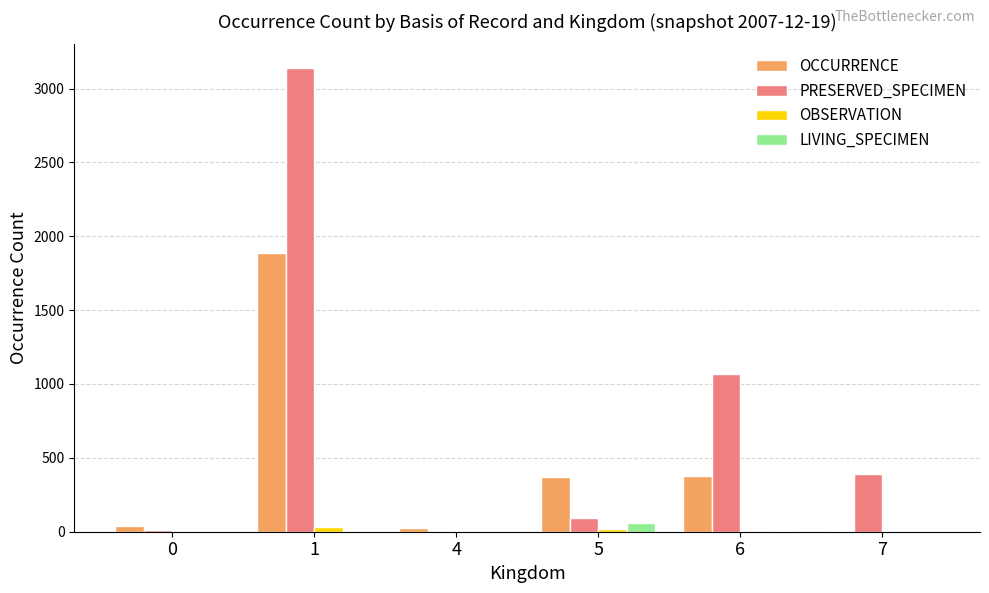

What is the greatest value displayed?

3142